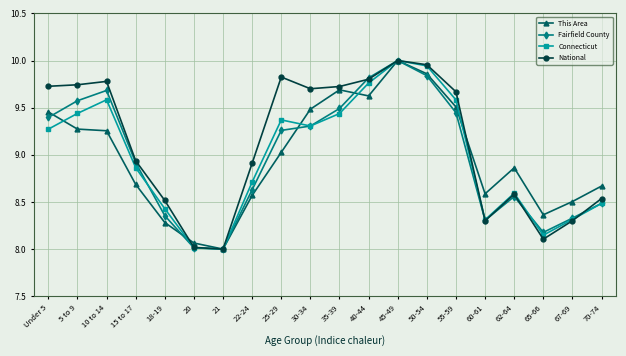

Which series has the largest total across all categories?

National